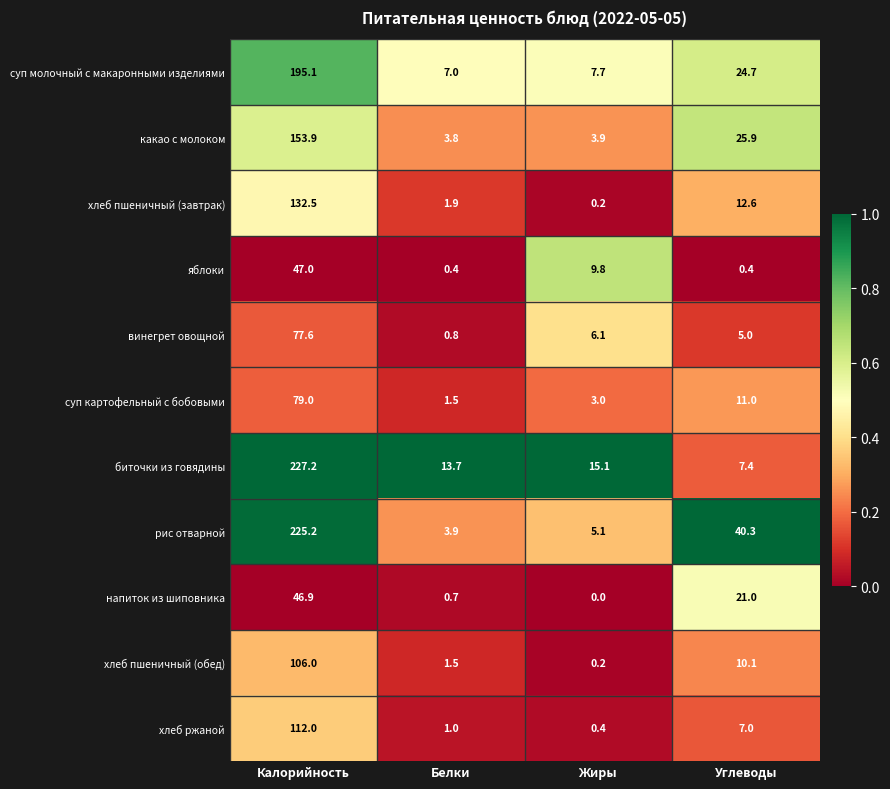

Is it true that хлеб пшеничный (завтрак) equals 12.6 at Углеводы?

True